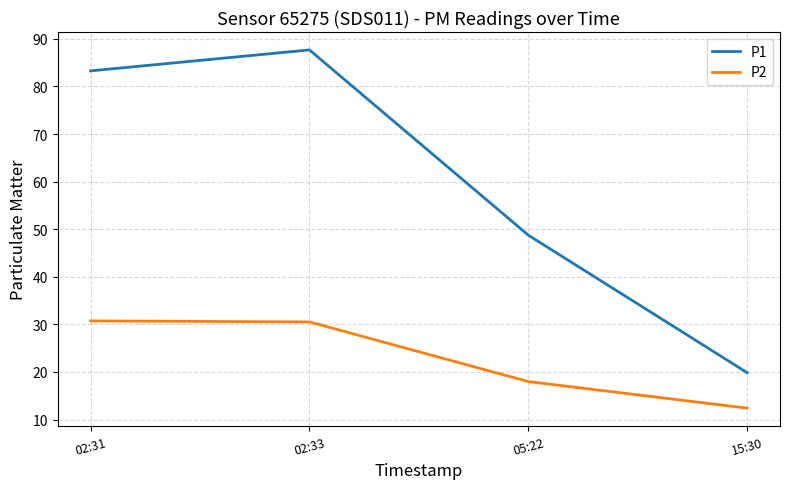

What is the sum of all P1 values?

239.6